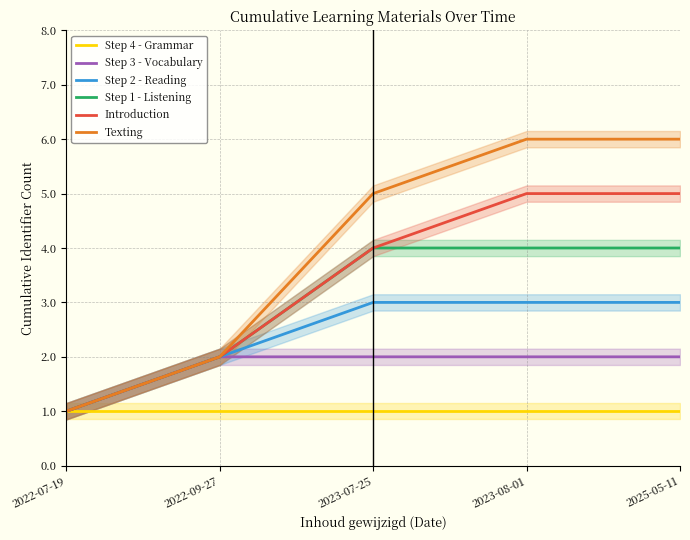

Does the chart display data point markers on the line(s)?

No